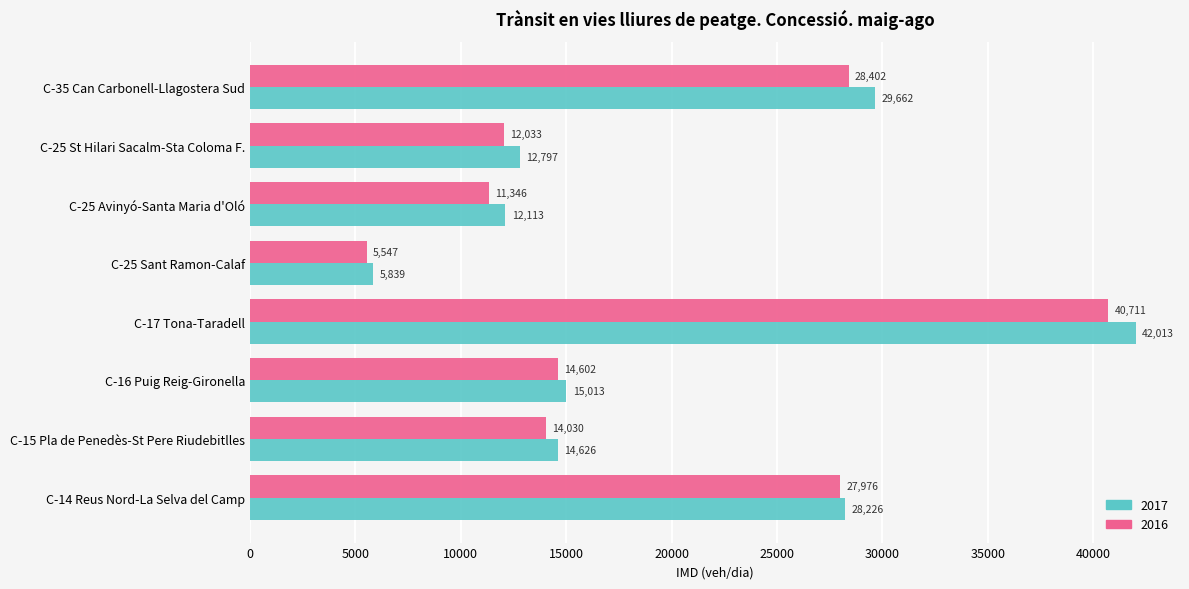

Is it true that 2017 equals 20778.8 at C-25 Avinyó-Santa Maria d'Oló?

False